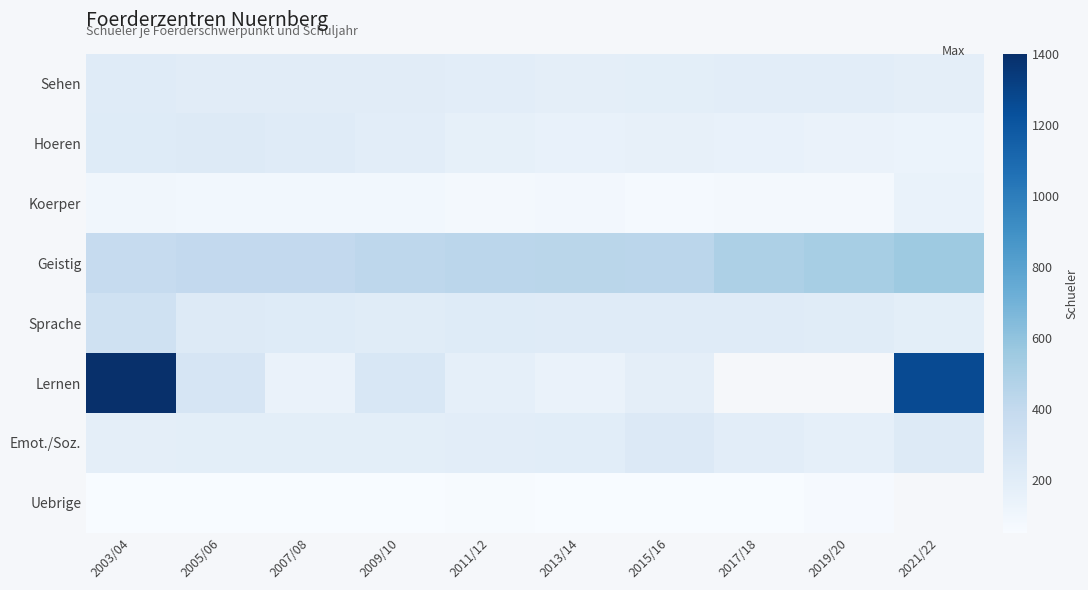

What is the difference between the second highest and second lowest values in the Emot./Soz. series?

40.0